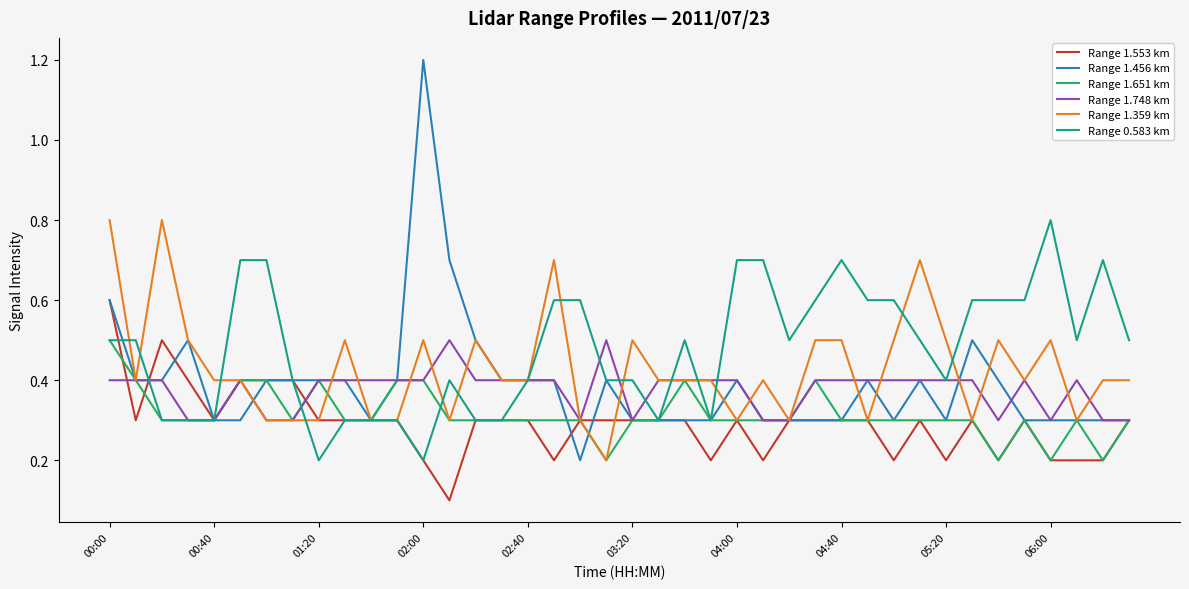

At how many categories does at least one series exceed 0?

40